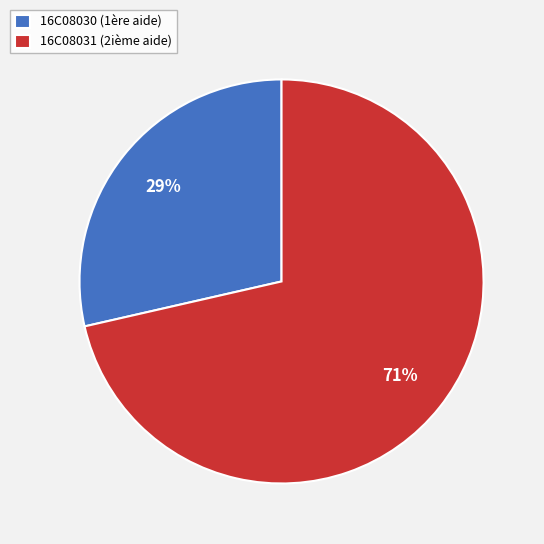

Is it true that 16C08031 is 58% of the pie?

False